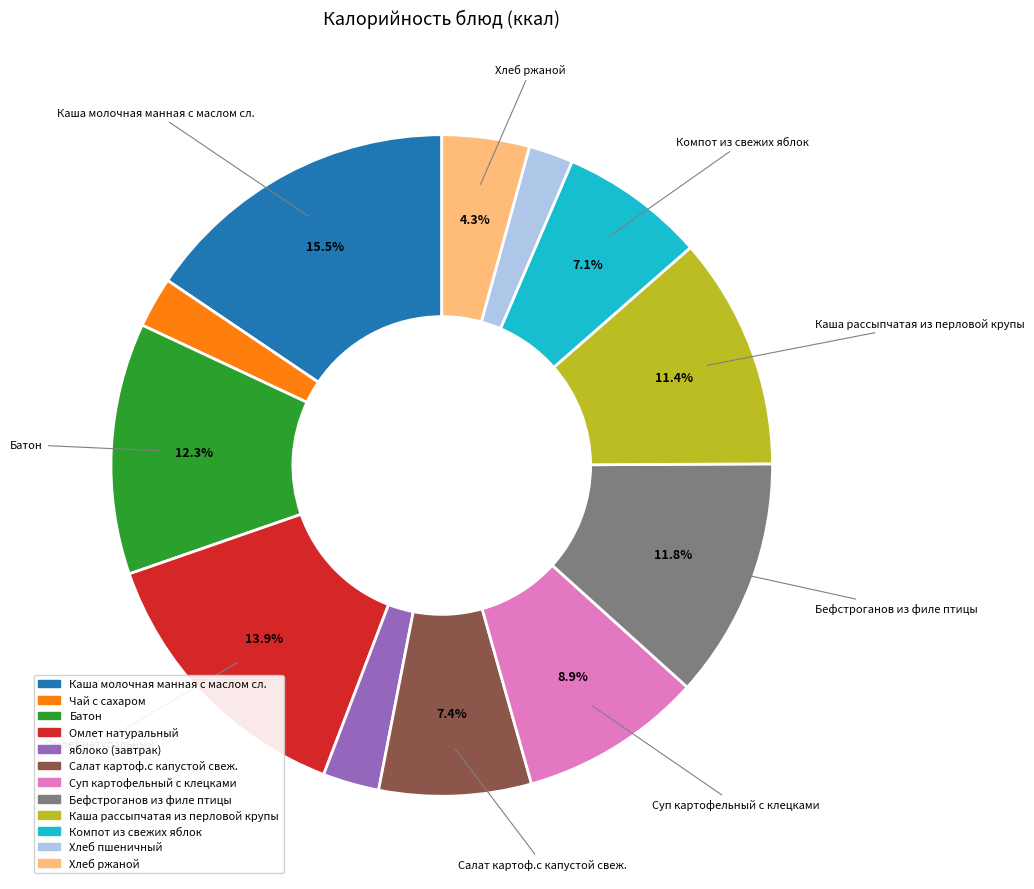

How many slices are in this pie chart?

12